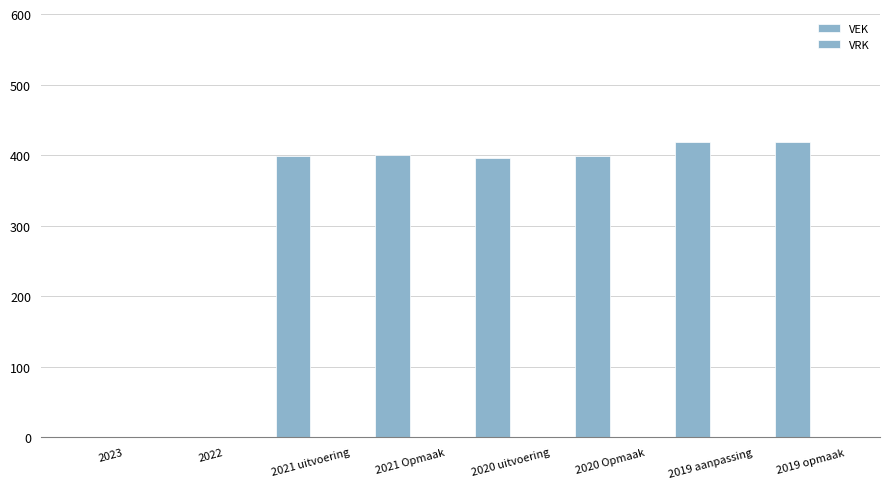

What is the label of the 2nd bar from the right?

2019 aanpassing